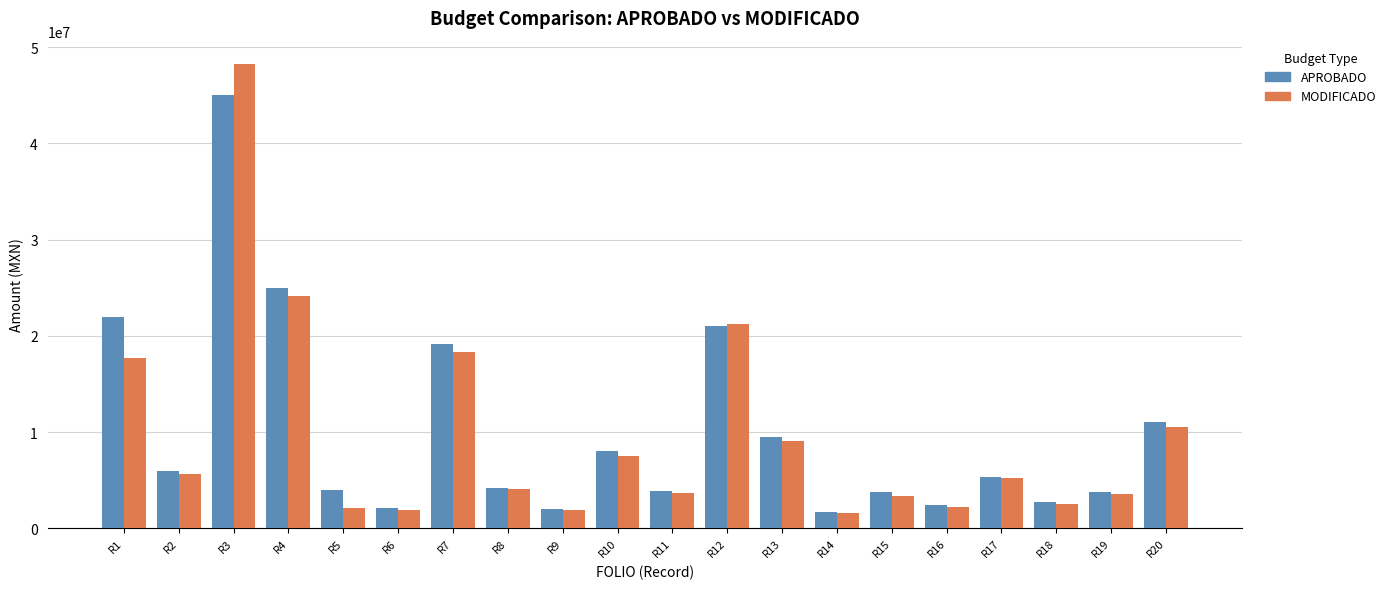

What is the difference between the second highest and second lowest values in the APROBADO series?

23000000.0